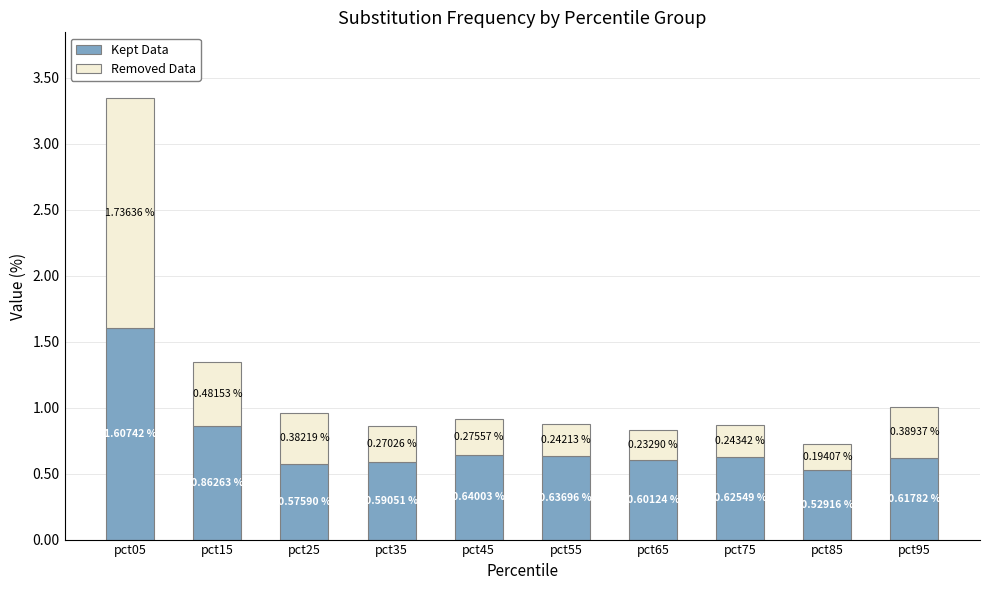

What is the average value of the Kept Data series?

0.7